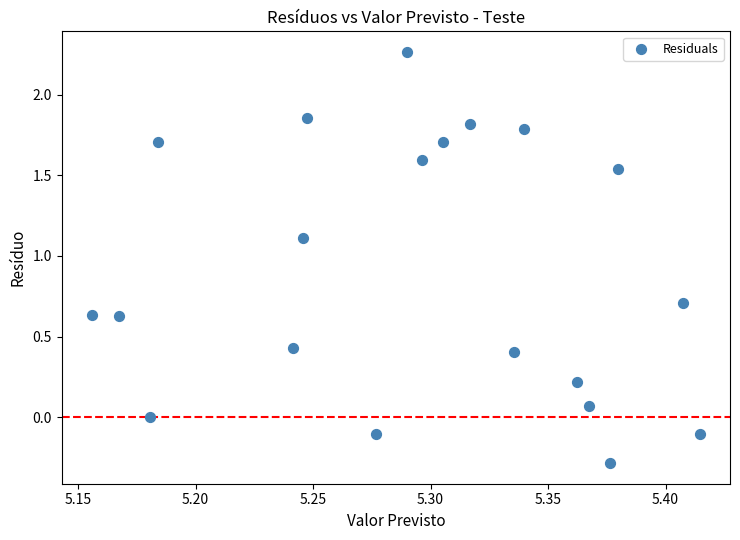

What is the range of X values (max minus min)?

0.3